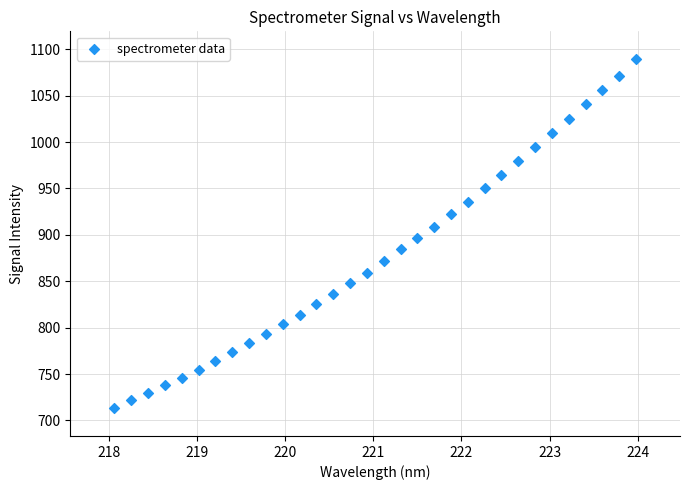

What is the range of X values (max minus min)?

5.9